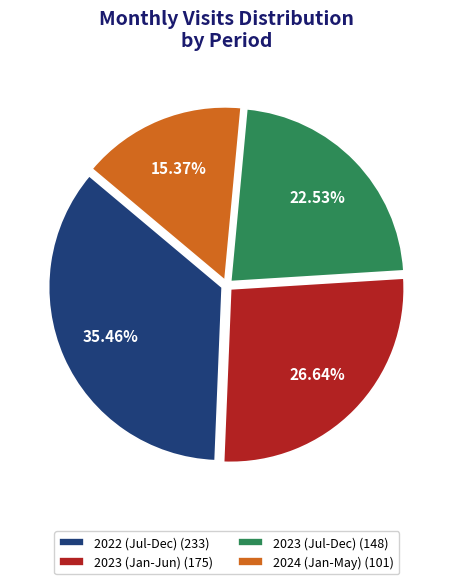

Is the sum of 2023 (Jul-Dec) (148) and 2022 (Jul-Dec) (233) greater than half?

Yes